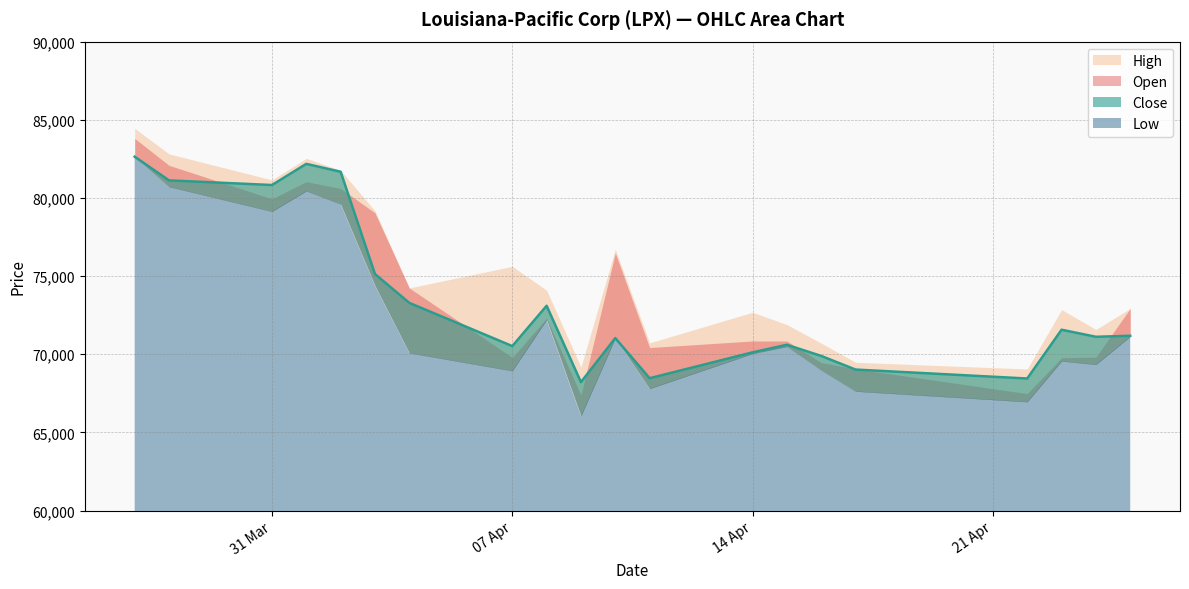

What is the label of the 7th point from the right?

15.04.2025